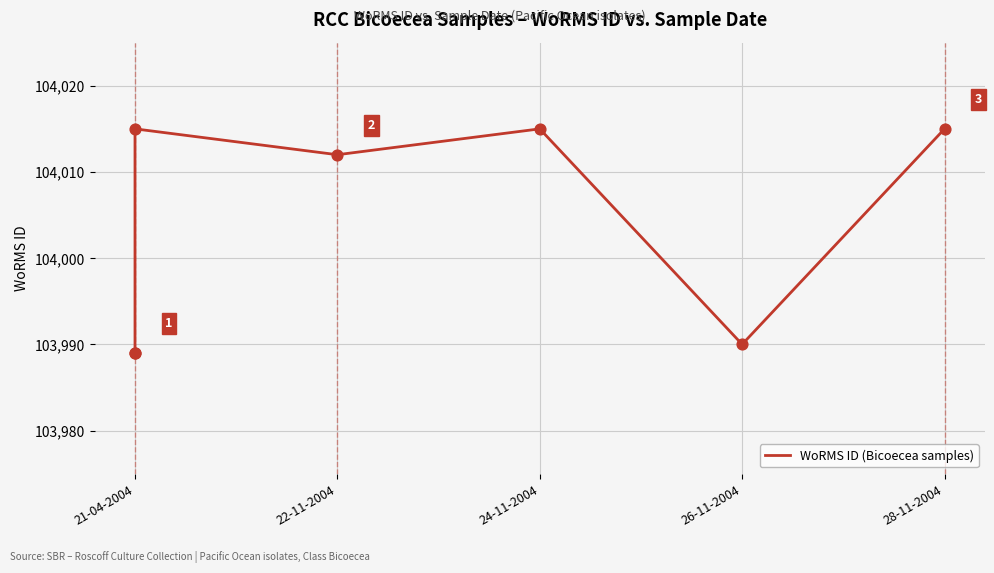

What is the ratio of the value at 21-04-2004 to the value at 26-11-2004?

1.0